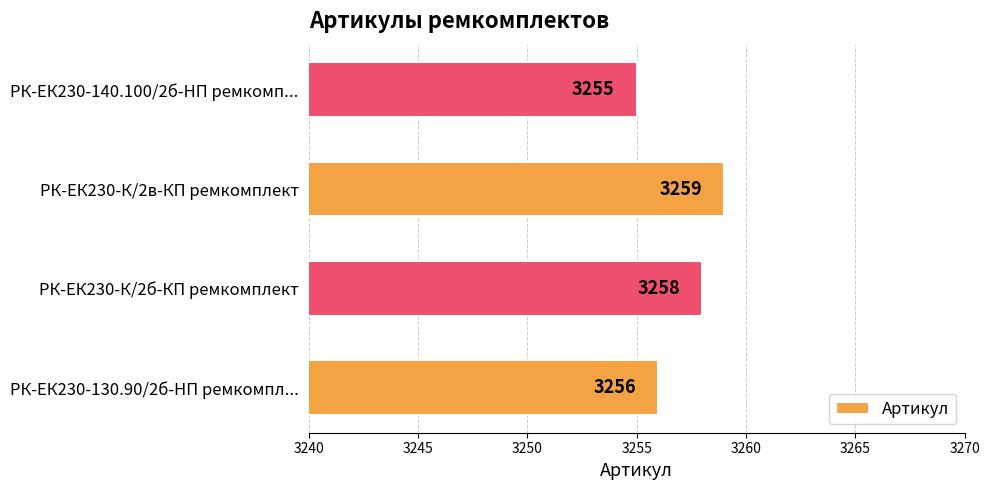

What is the average value?

3257